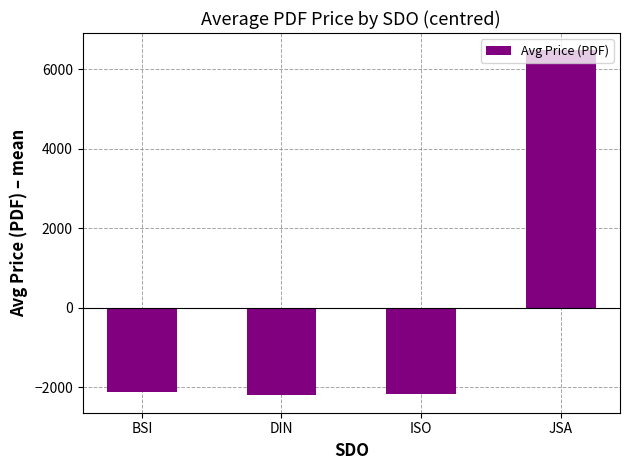

Between BSI and JSA, which is larger?

JSA